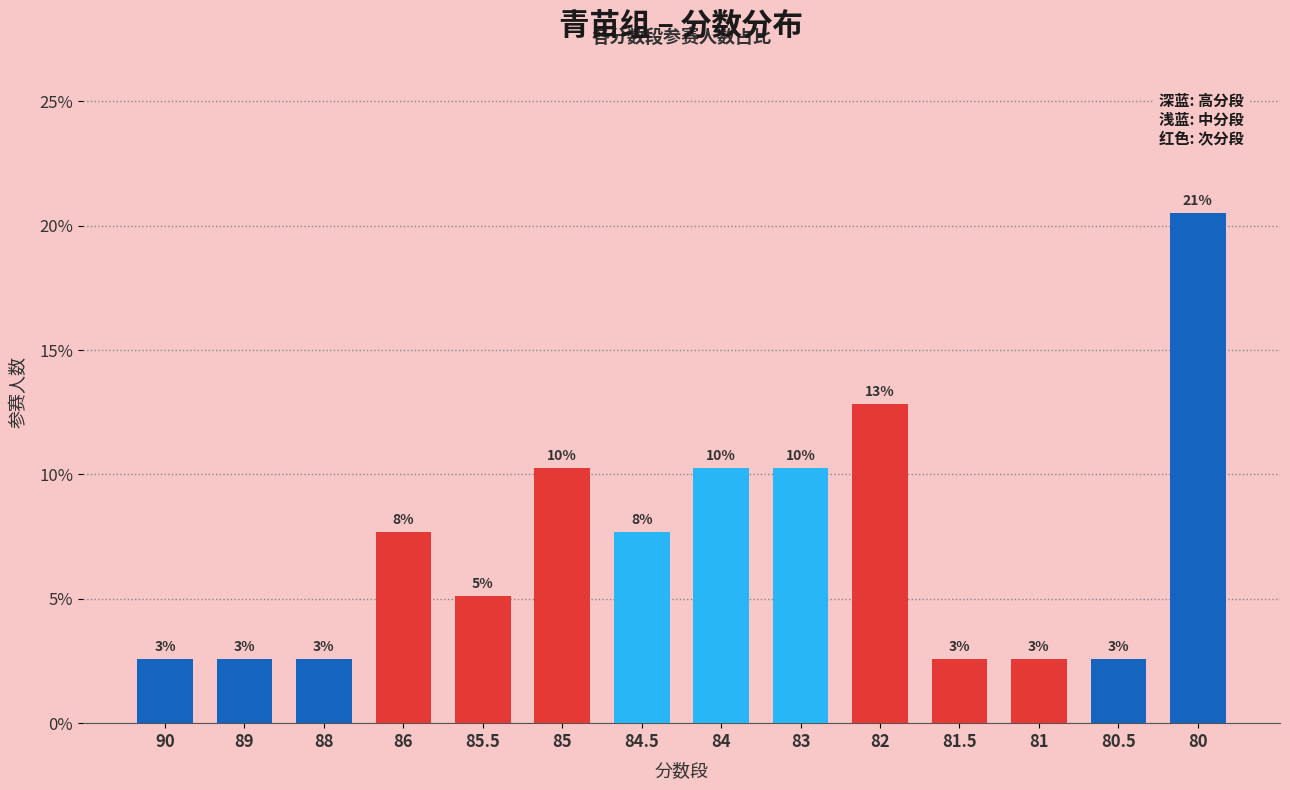

Which category has the lowest value across all series?

90